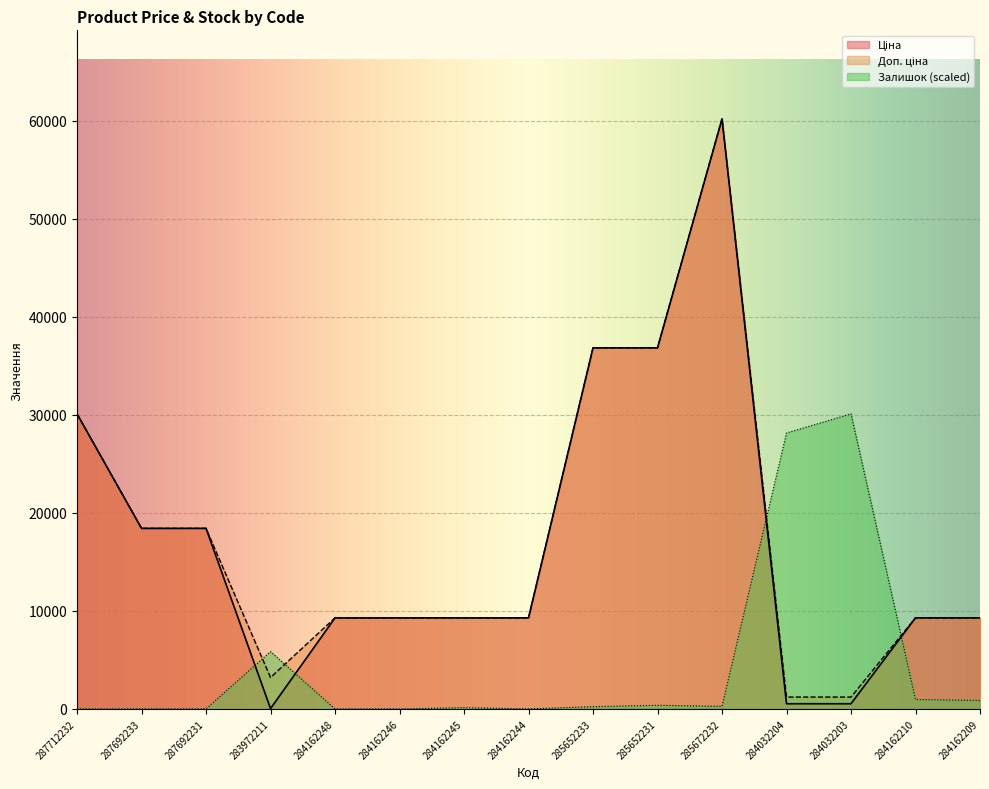

Reading left to right, what are all the values shown in this chart?

Ціна: 30102.8	18420.9	18420.9	32.0	9290.5	9290.5	9290.5	9290.5	36841.8	36841.8	60205.6	528.2	528.2	9290.5	9290.5
Доп. ціна: 30102.8	18420.9	18420.9	3205.0	9290.5	9290.5	9290.5	9290.5	36841.8	36841.8	60205.6	1210.7	1210.7	9290.5	9290.5
Залишок: 0.0	0.0	0.0	5845.2	0.0	0.0	129.9	0.0	227.3	373.4	259.8	28154.4	30102.8	958.0	860.5